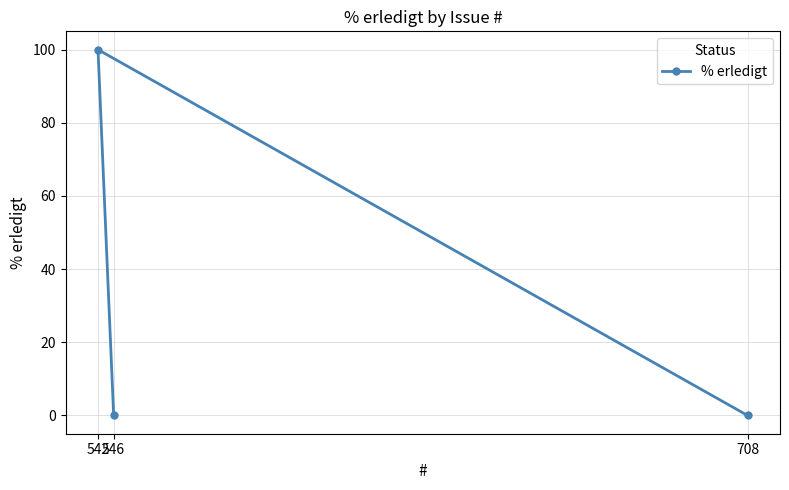

Reading right to left, transcribe all the data shown in this chart.

708=0	546=0	542=100